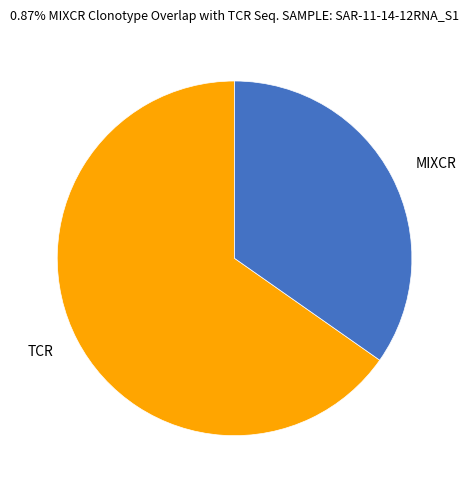

Count the number of slices in the pie.

2